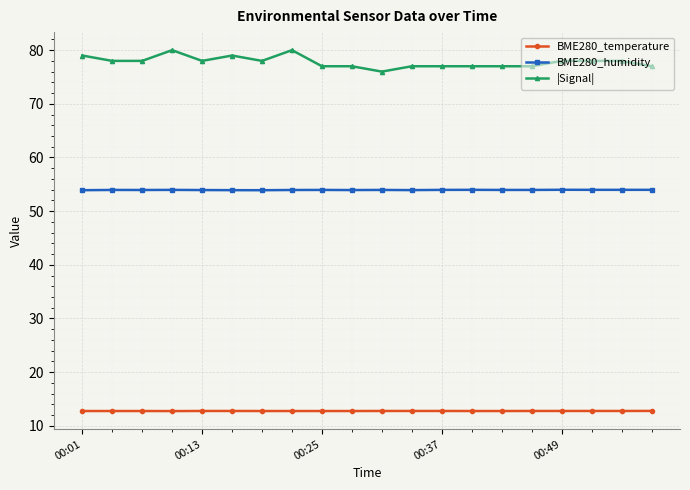

What is the average value of the BME280_humidity series?

53.9